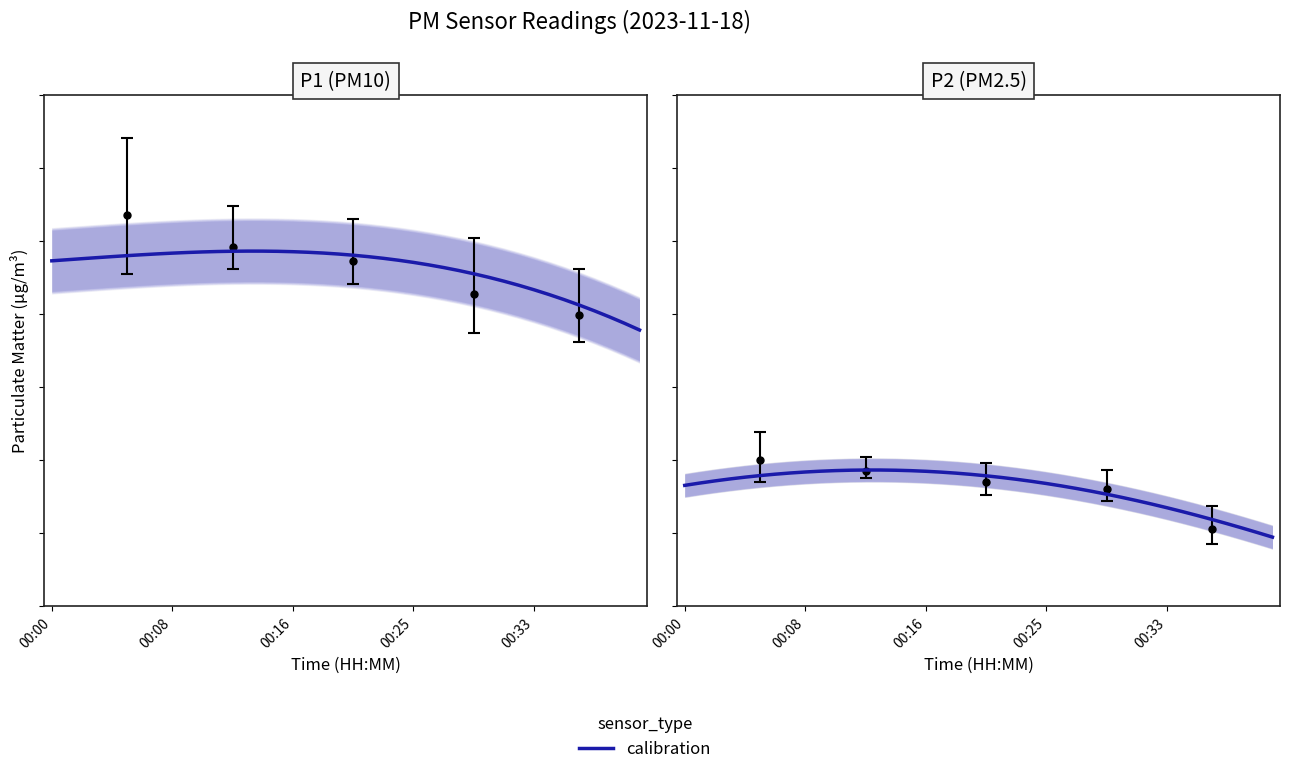

Count the number of categories in the chart.

40